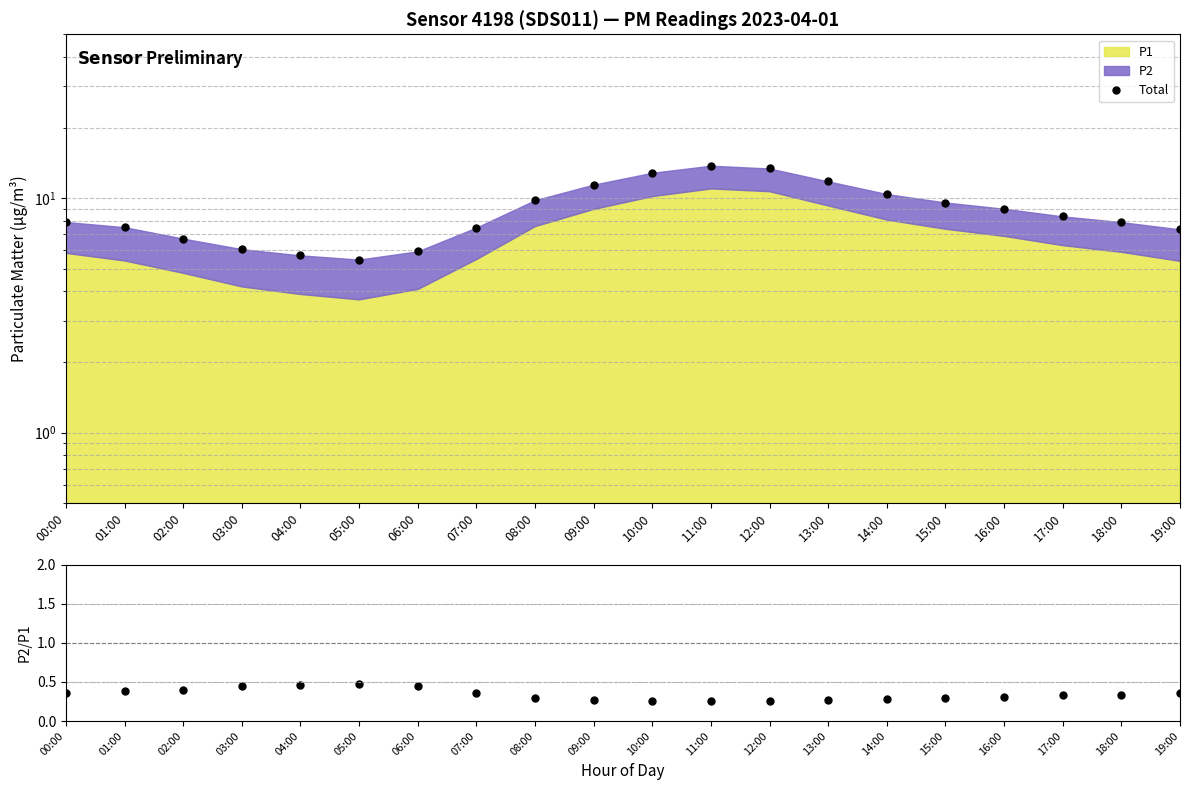

What is the sum of all P2/P1 values?

6.8